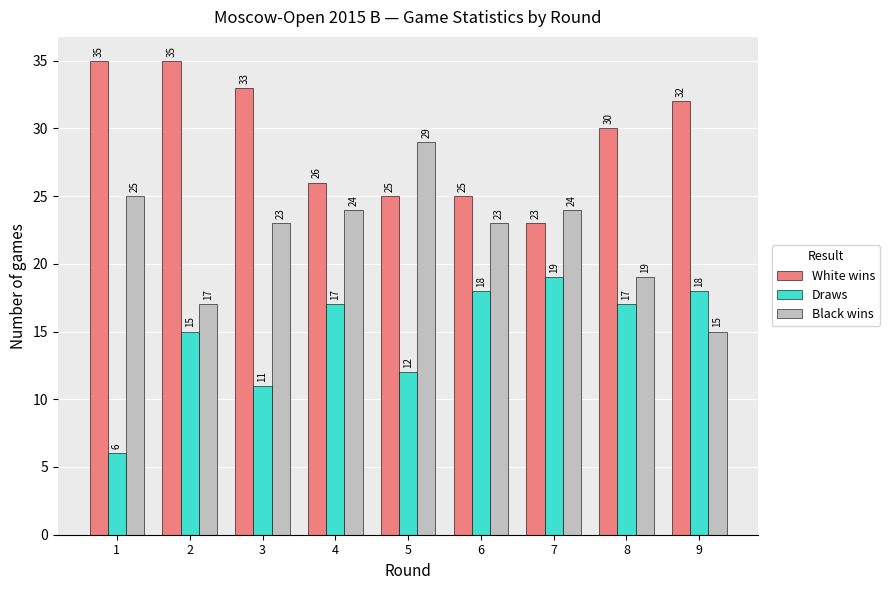

Reading left to right, list all the values displayed in this chart.

White wins: 1=35	2=35	3=33	4=26	5=25	6=25	7=23	8=30	9=32
Draws: 1=6	2=15	3=11	4=17	5=12	6=18	7=19	8=17	9=18
Black wins: 1=25	2=17	3=23	4=24	5=29	6=23	7=24	8=19	9=15